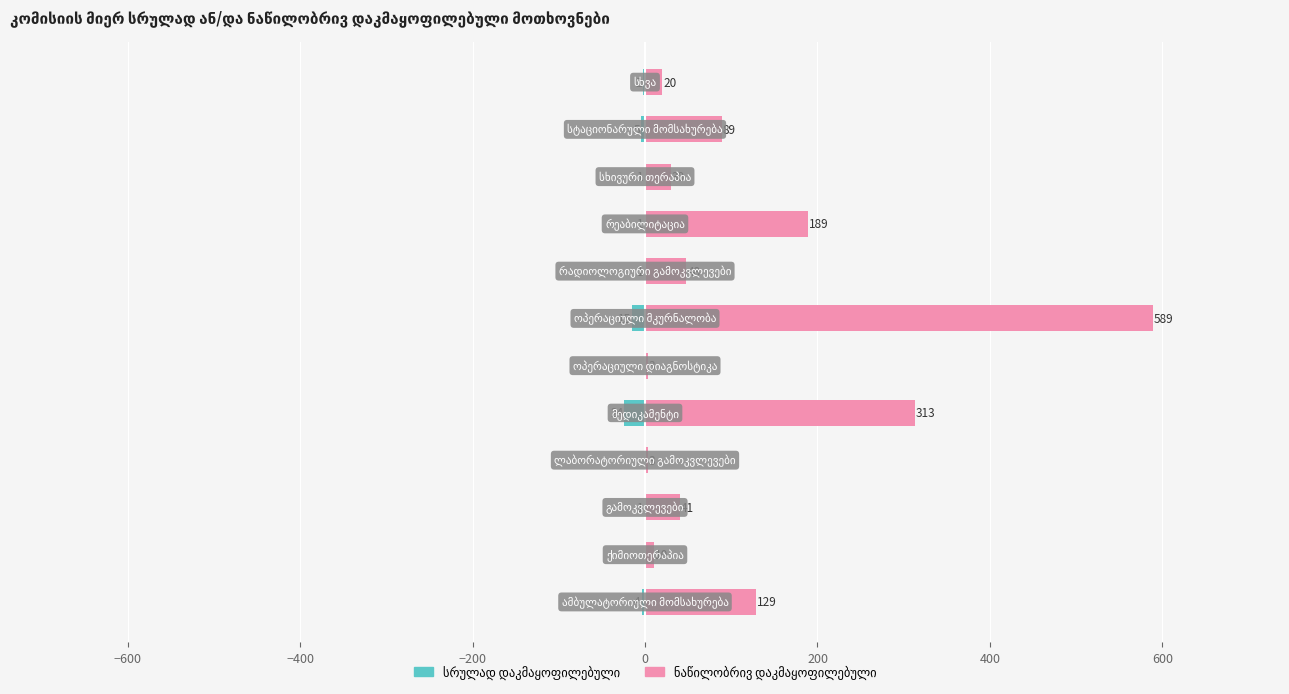

The ნაწილობრივ დაკმაყოფილებული series shows 30 at 9. True or false?

True